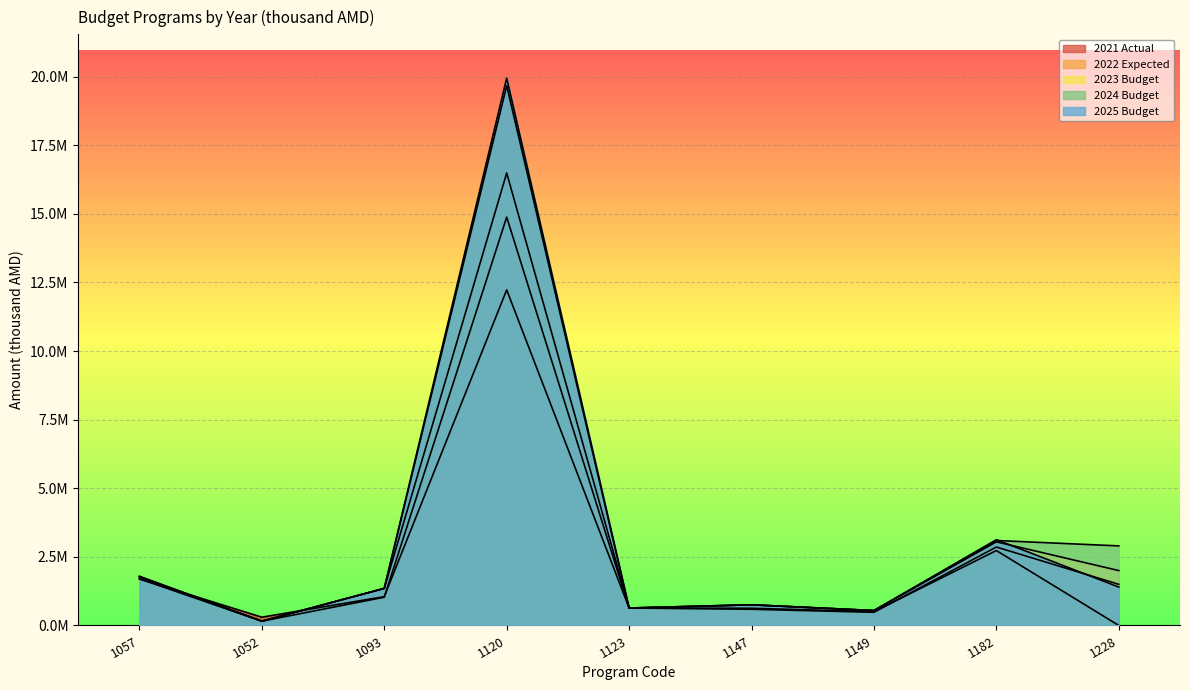

True or false: 2023 Budget has more than 1 points higher than both neighbors.

True